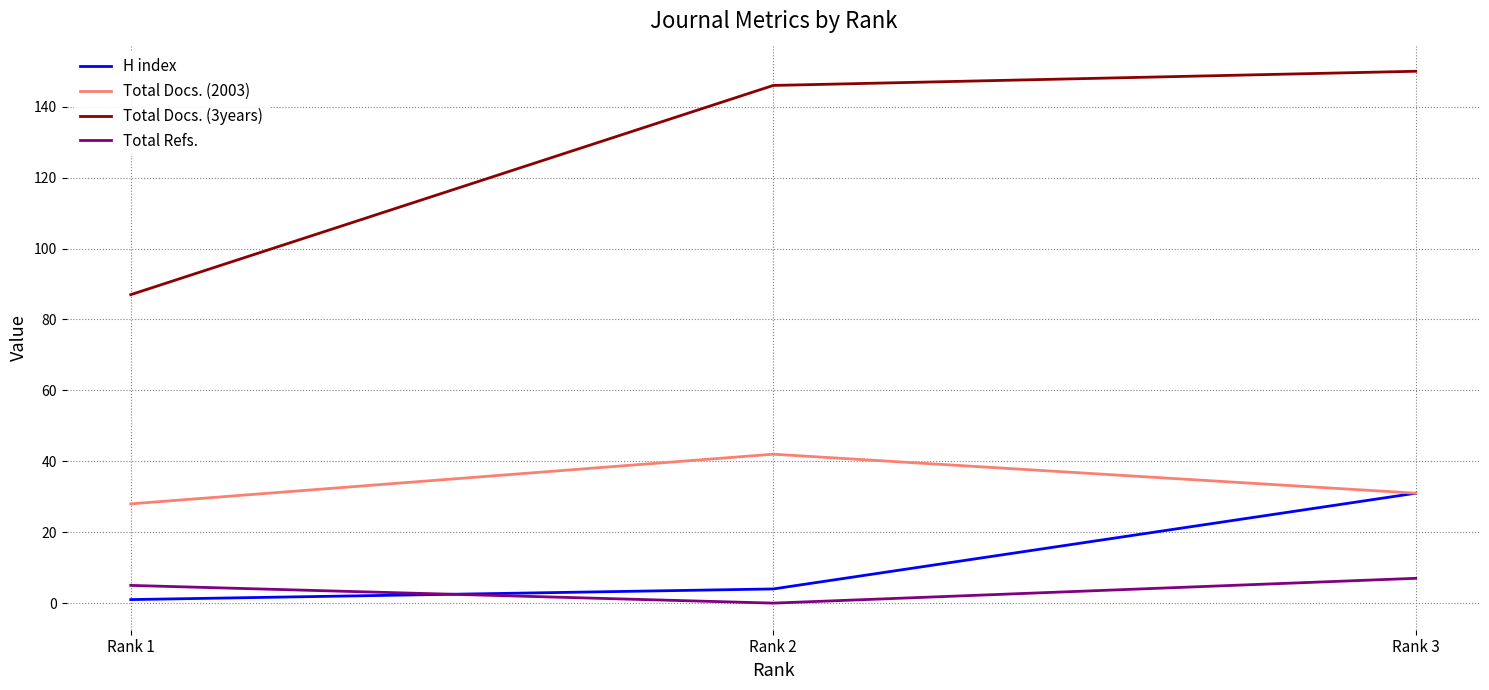

What is the difference between the Total Docs. (3years) values at Rank 3 and Rank 1?

63